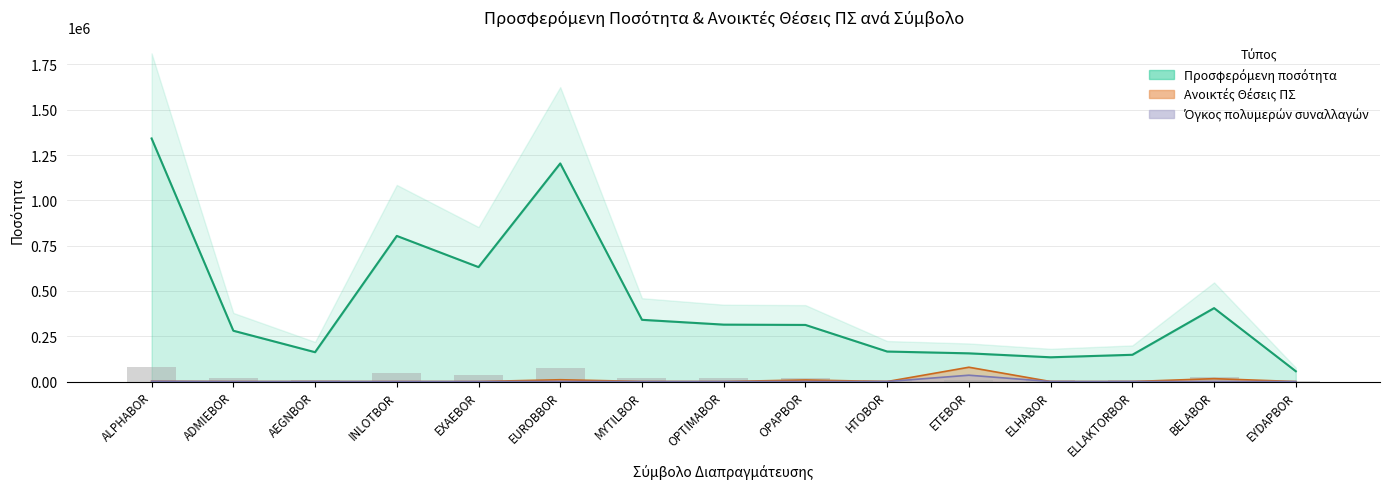

What is the label of the 13th bar from the right?

AEGNBOR